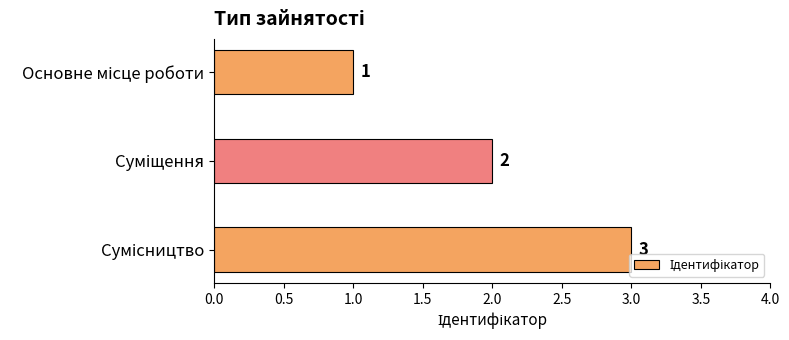

What is the greatest value displayed?

3